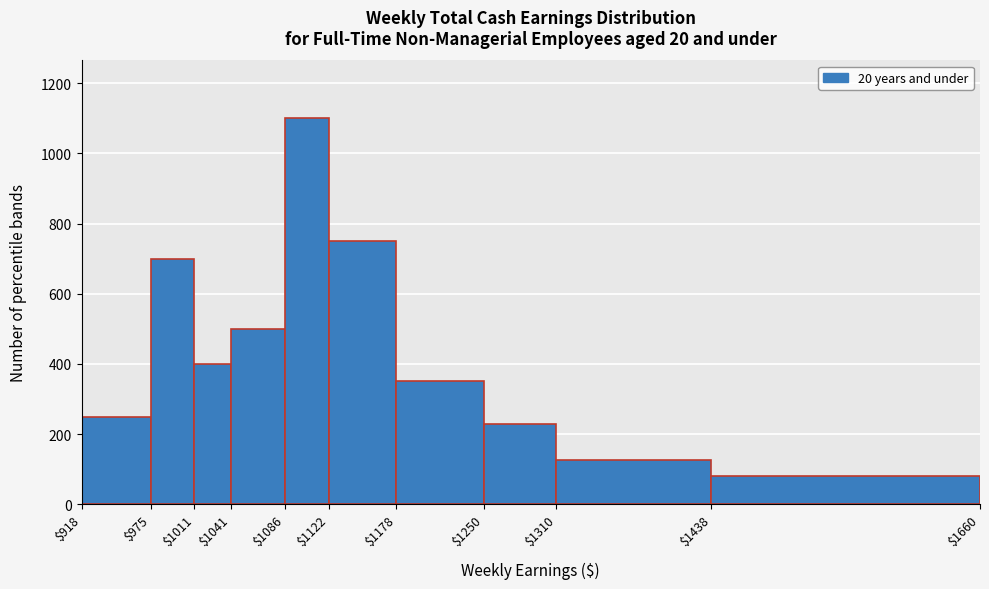

Which range on the x-axis has the tallest bar?

$1086 to $1122